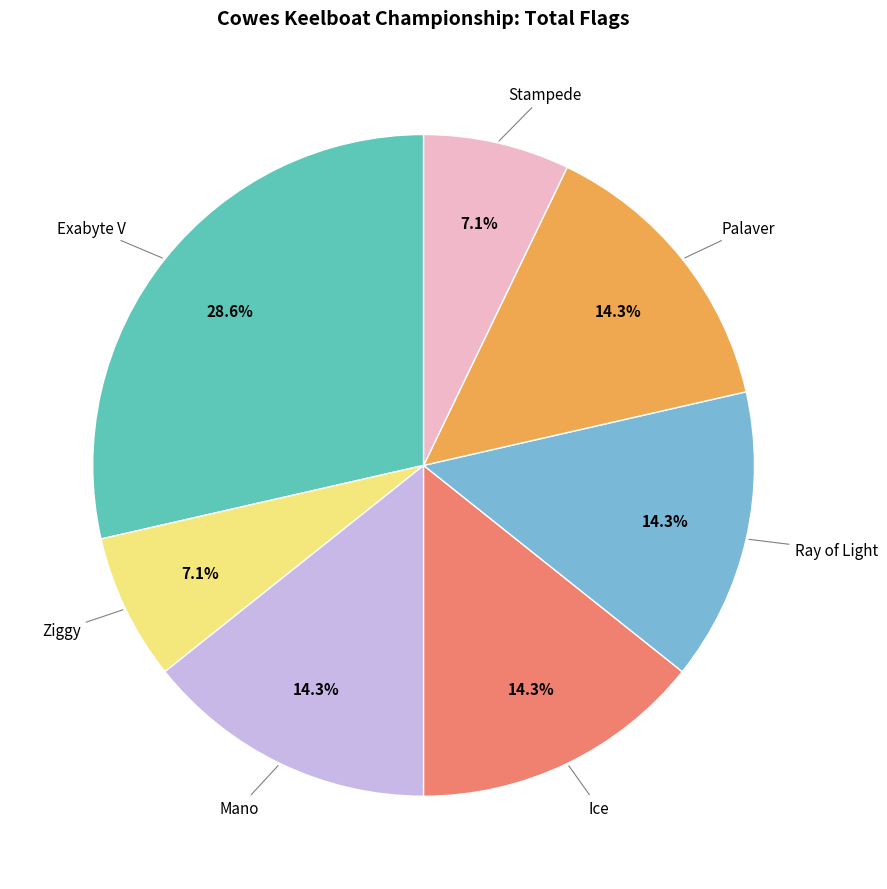

Is there any slice that represents more than half of the pie?

No